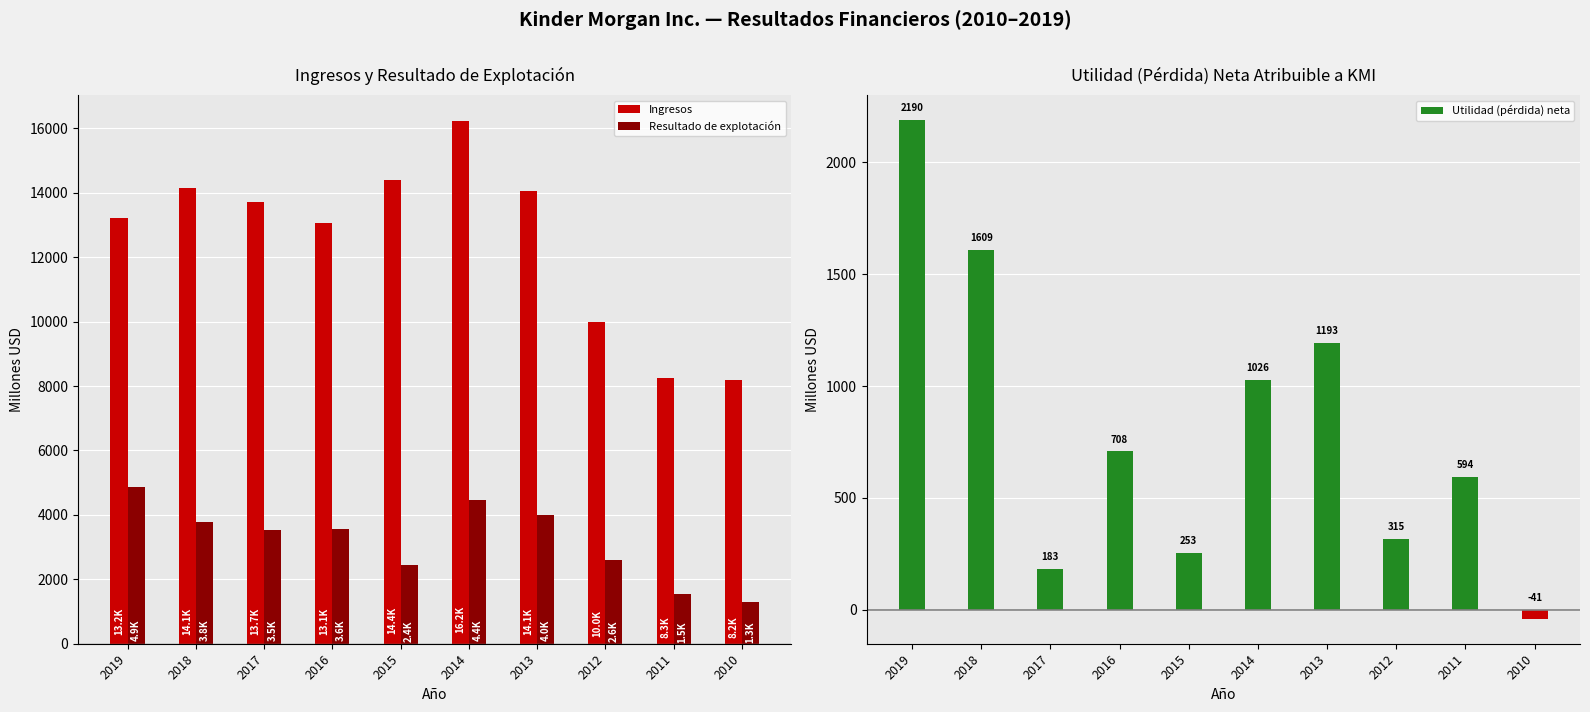

The Resultado de explotación series shows 2593 at 2012. True or false?

True